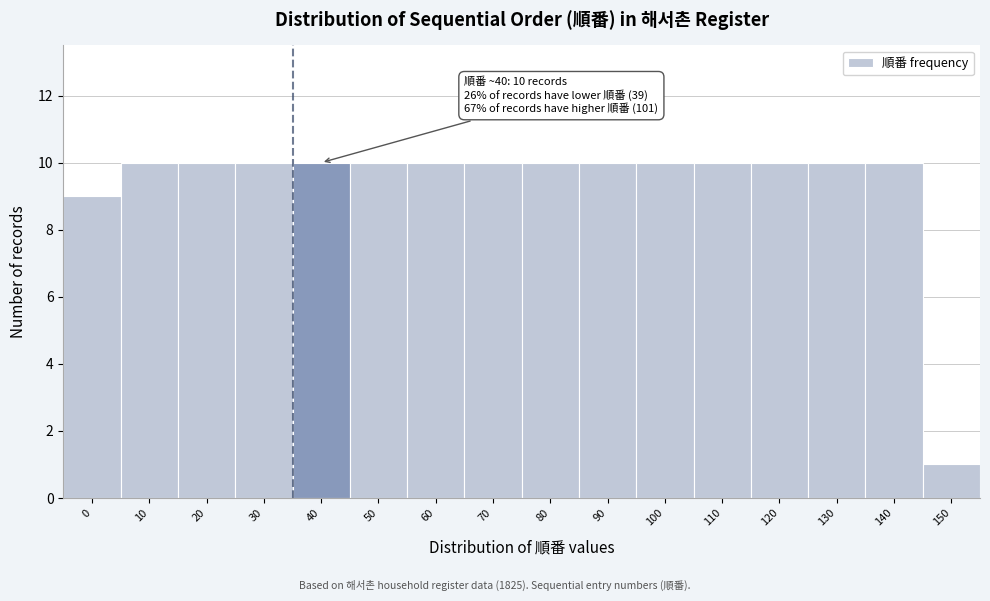

Reading left to right, transcribe all the data shown in this chart.

9	10	10	10	10	10	10	10	10	10	10	10	10	10	10	1